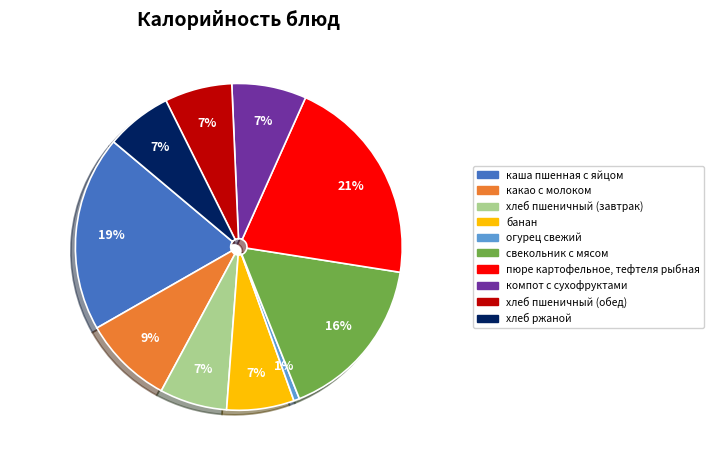

How many slices are in this pie chart?

10